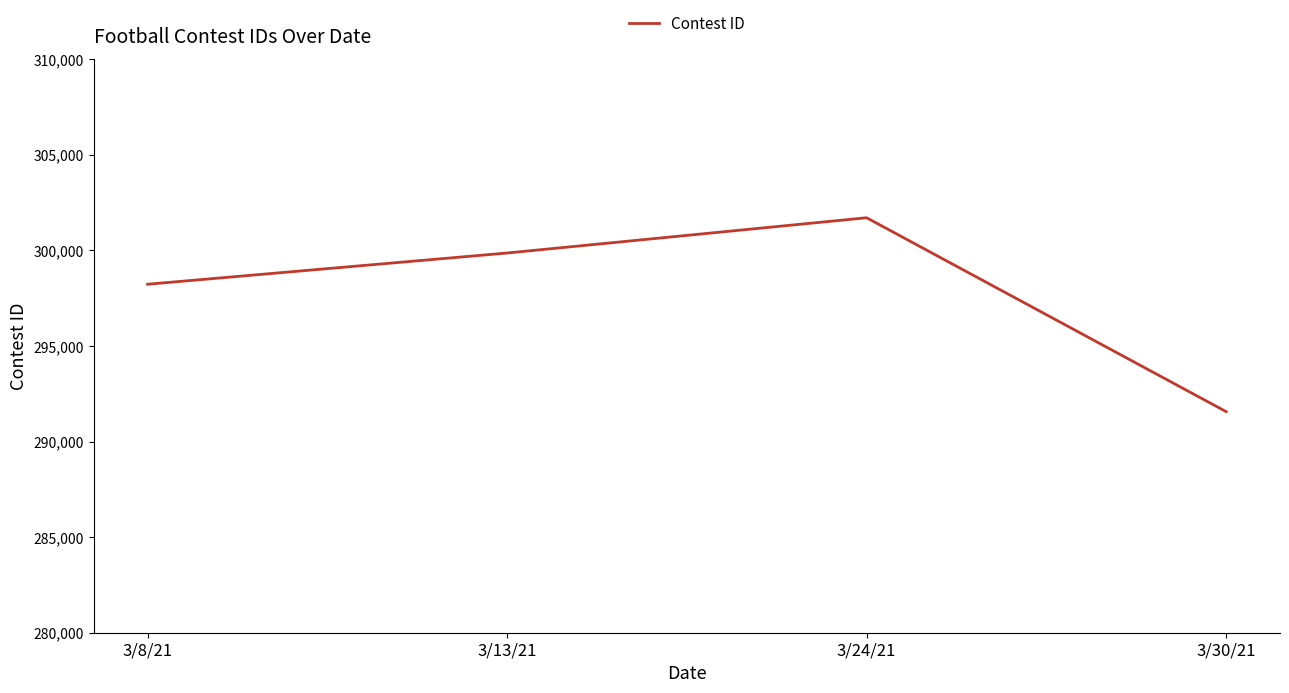

Reading left to right, extract all data points from this chart.

3/8/21=298230	3/13/21=299864	3/24/21=301709	3/30/21=291568